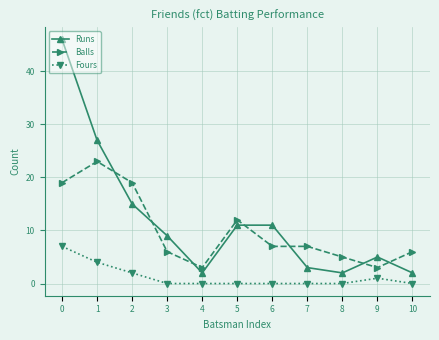

How many series are shown in this chart?

3